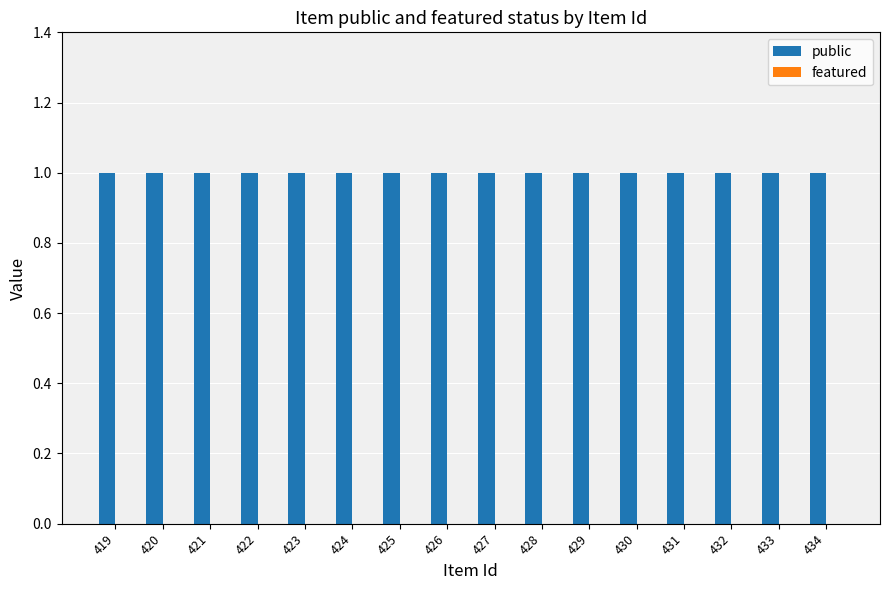

Which series has the widest spread of values?

public